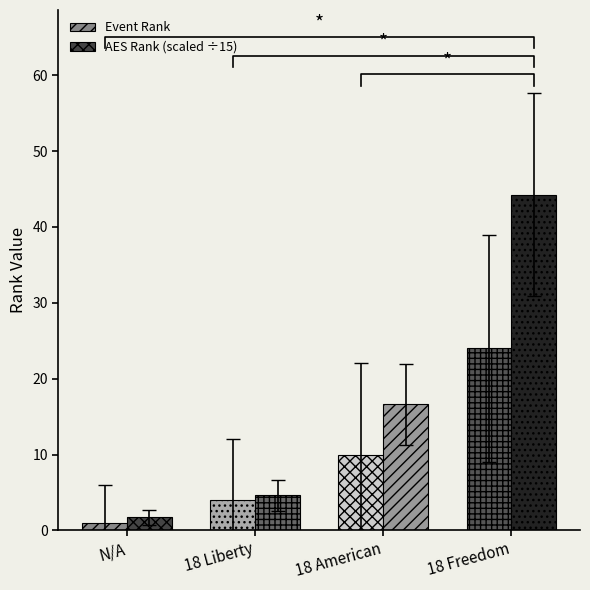

What are all the series names shown in the legend?

Event Rank, AES Rank (scaled ÷15)